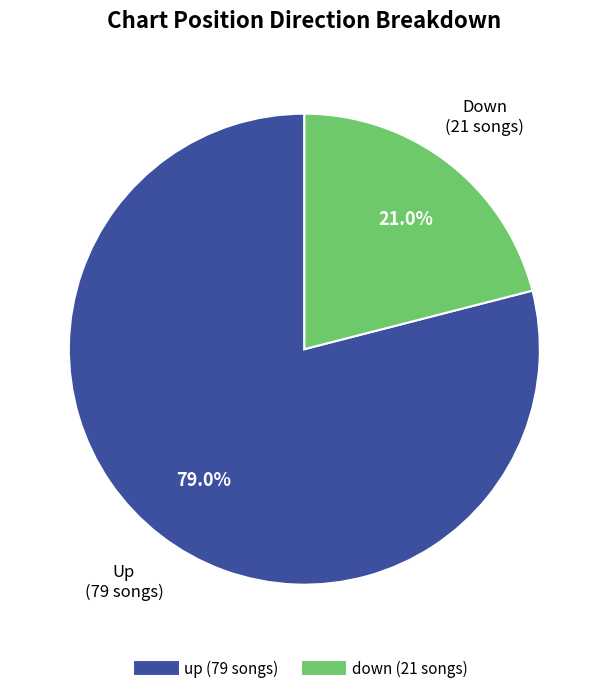

Does up represent more than half of the total?

Yes